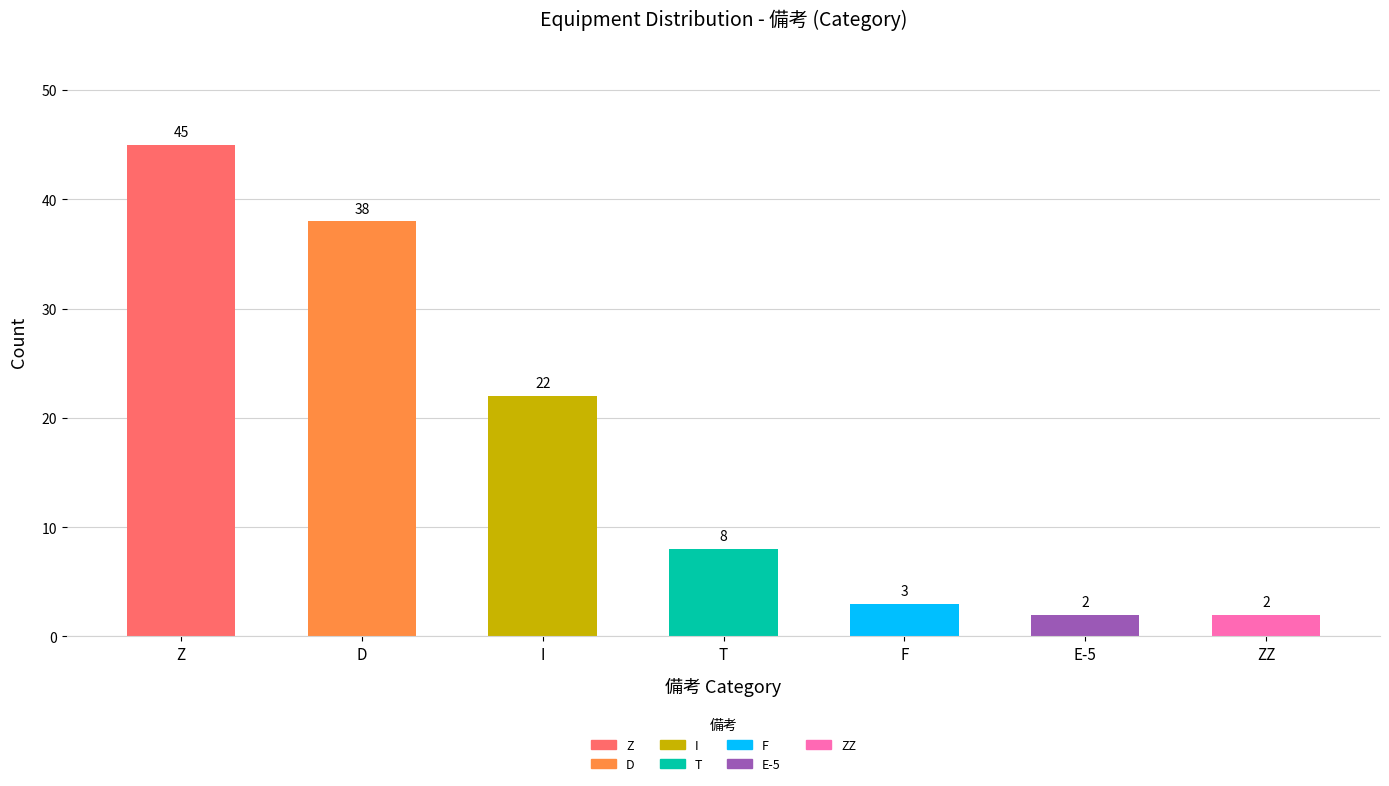

What is the change in value from D to E-5?

-36